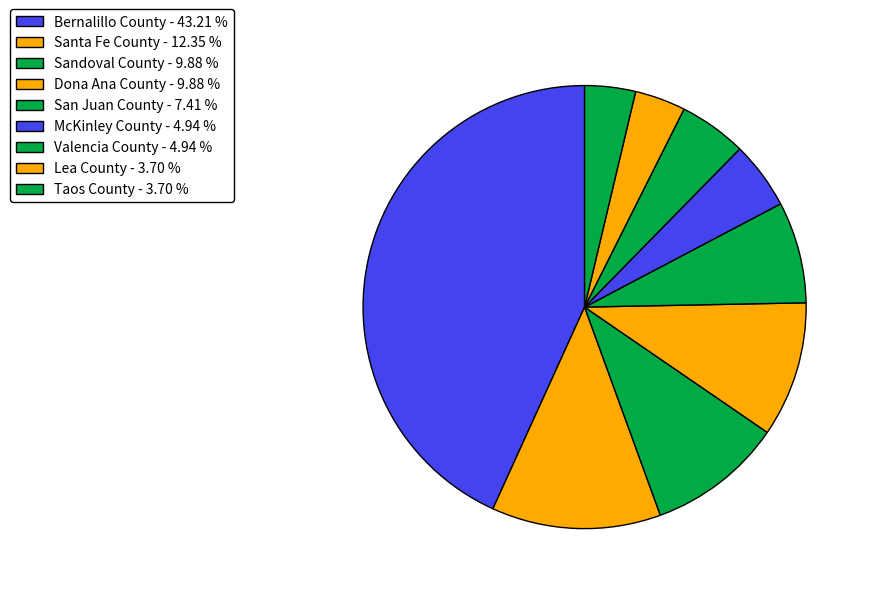

How many segments does this pie chart have?

9